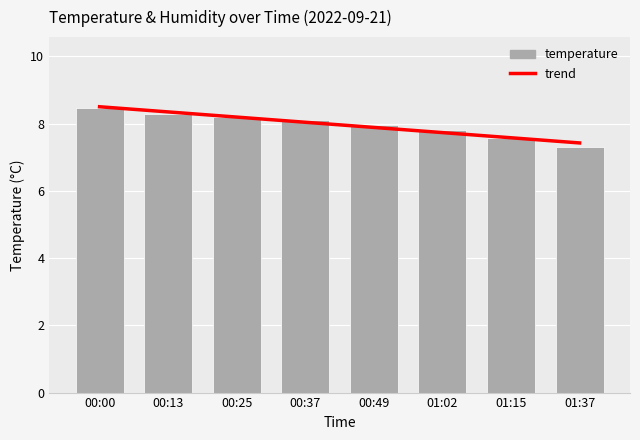

List the series in order of their peak value, highest first.

trend, temperature